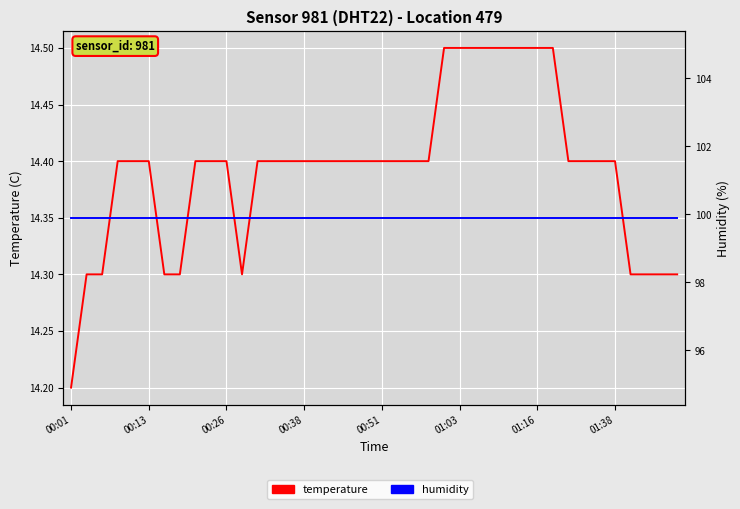

How many temperature values are between 14 and 15?

40